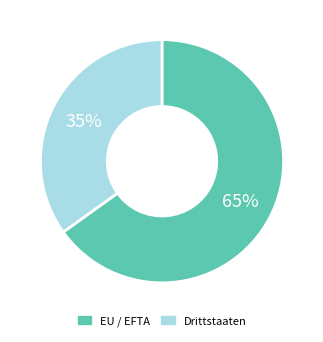

To the nearest percent, what percentage of the pie is EU / EFTA?

65%